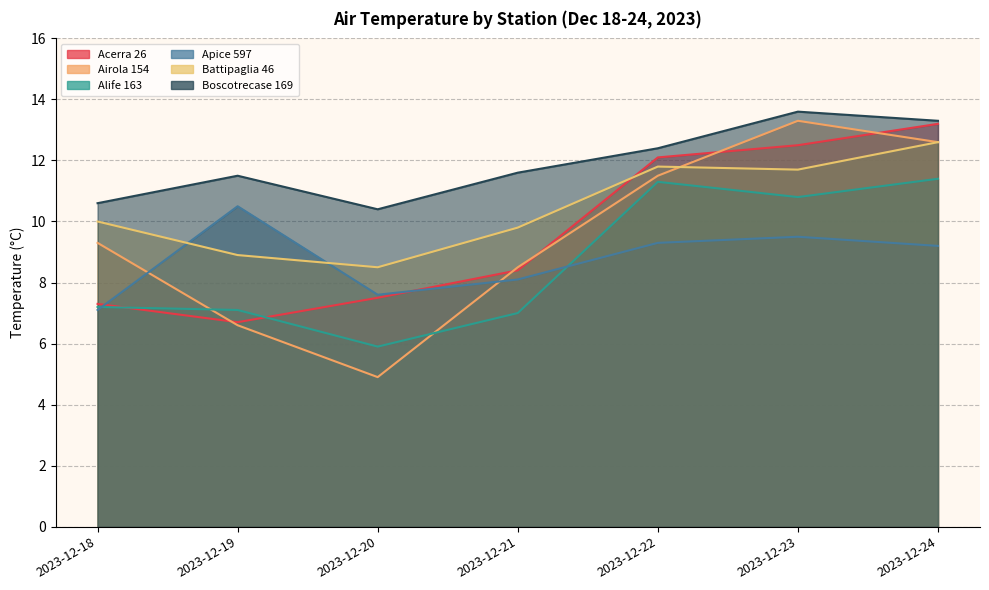

What is the average value of the Battipaglia 46 series?

10.5